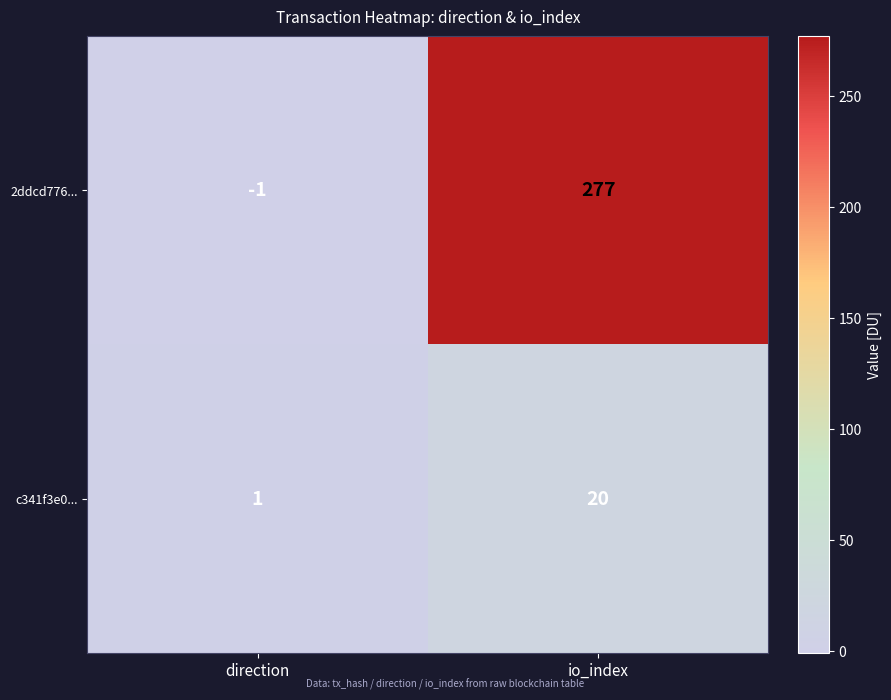

Which series changed the most between direction and io_index?

2ddcd776...